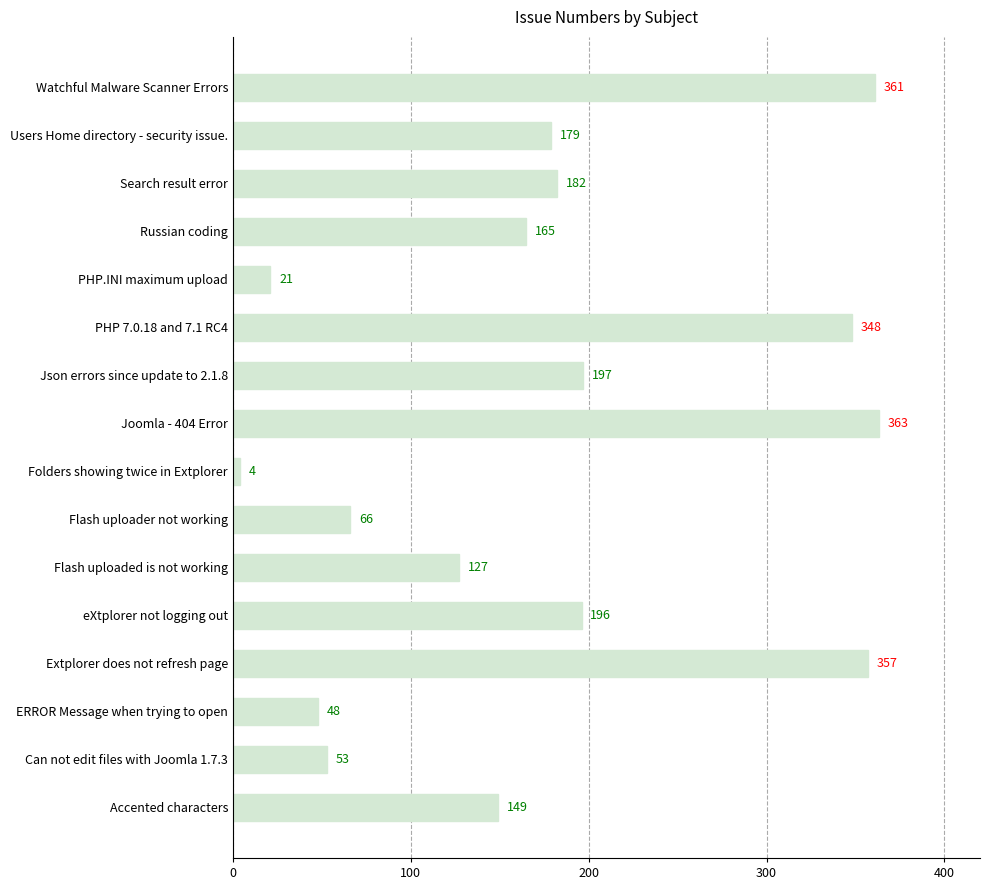

Between Joomla - 404 Error and Search result error, which is larger?

Joomla - 404 Error